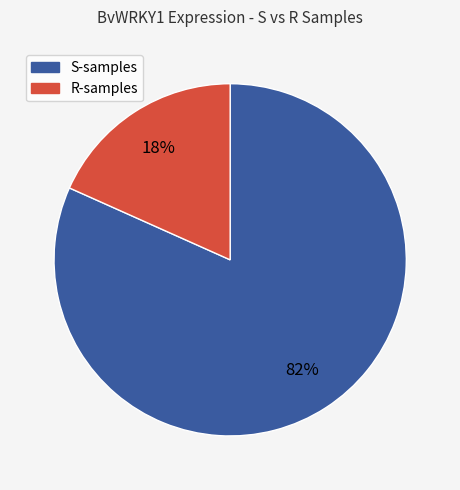

To the nearest percent, what is the average slice percentage?

50%